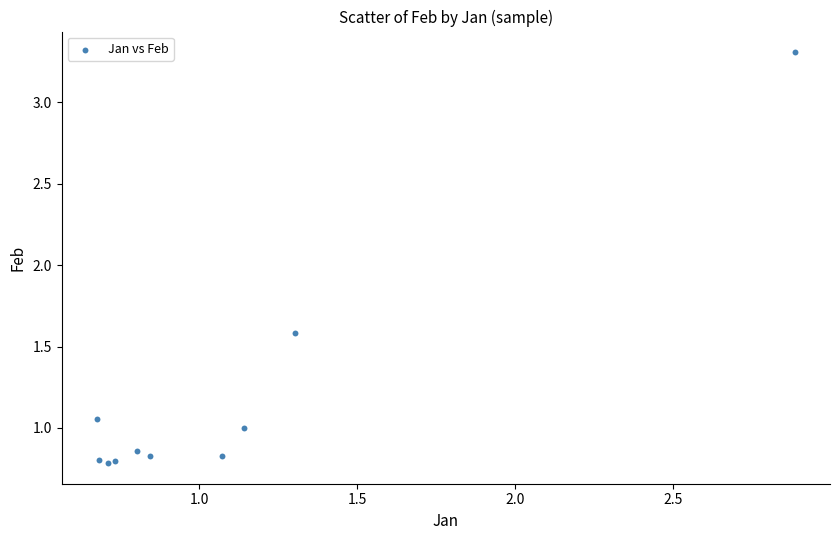

What Y value in the scatter plot is closest to 2?

1.6